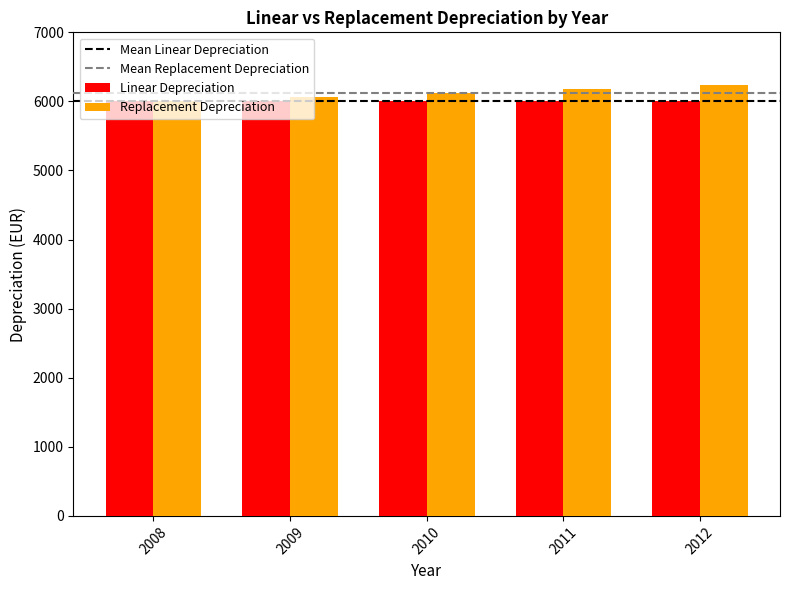

The value of Linear Depreciation at 2012 is 10793.3. True or false?

False